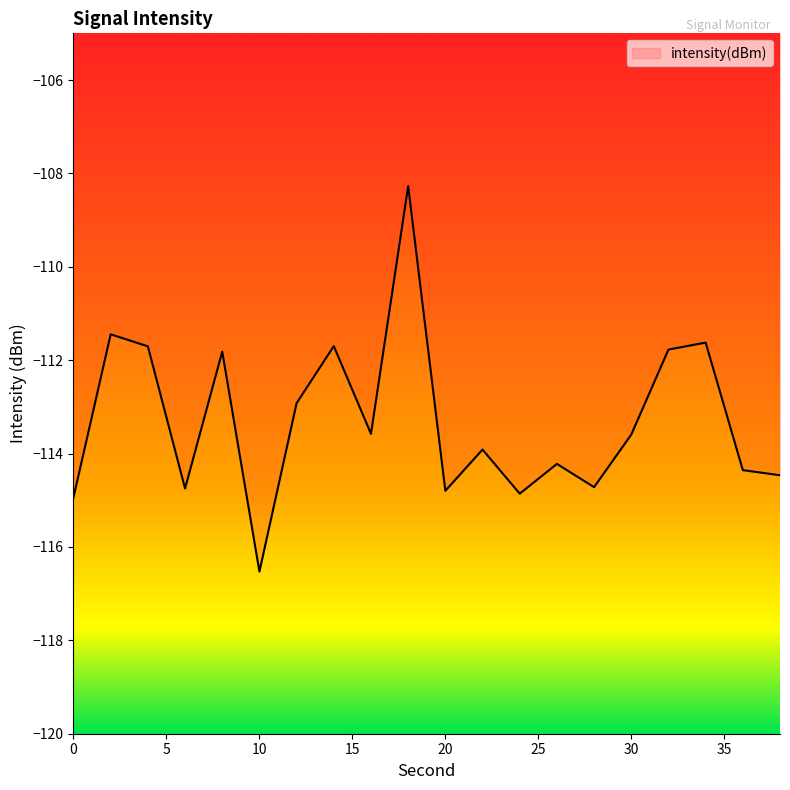

What is the maximum value shown in the chart?

-108.3